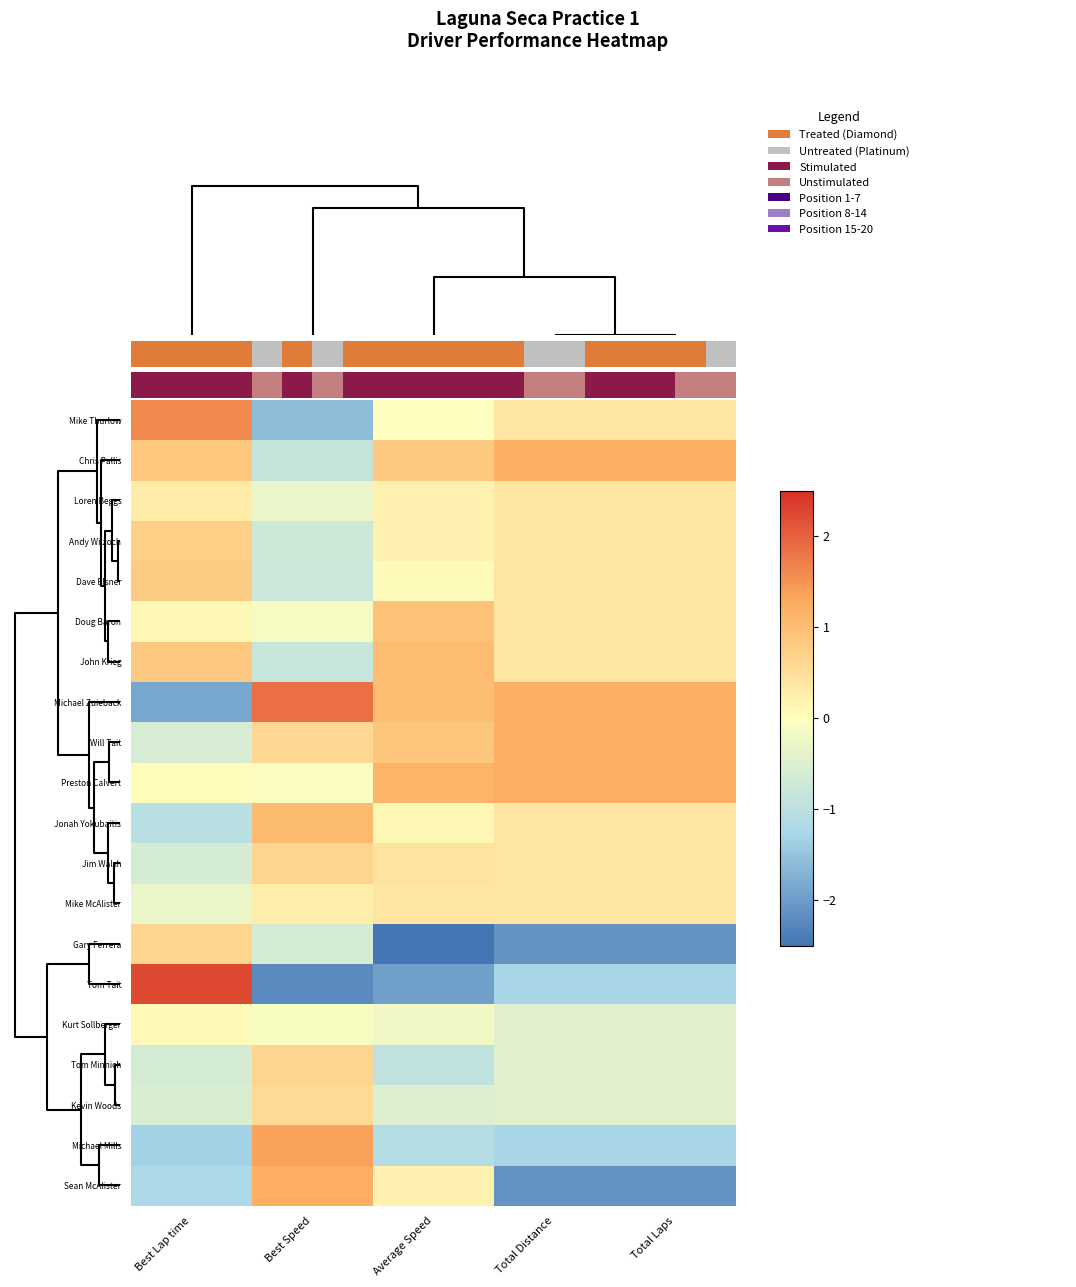

Which series has the largest range (max minus min)?

Tom Tait